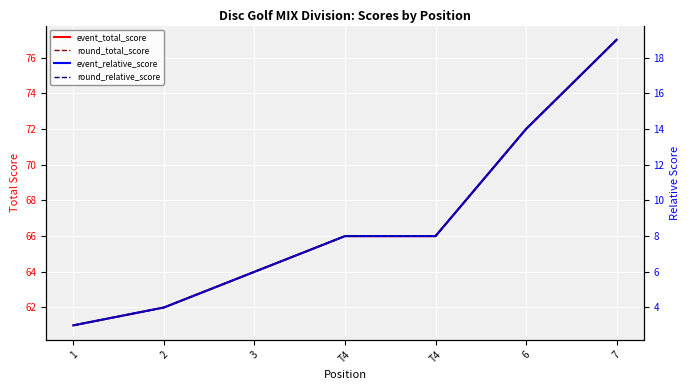

How many lines are shown in the chart?

4